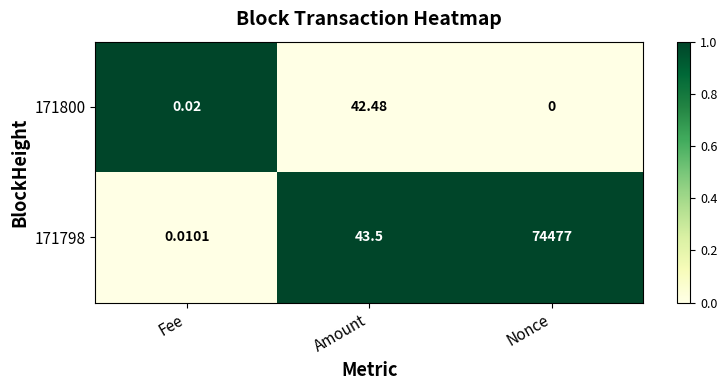

What is the spread (max minus min) of values at Nonce?

74477.0